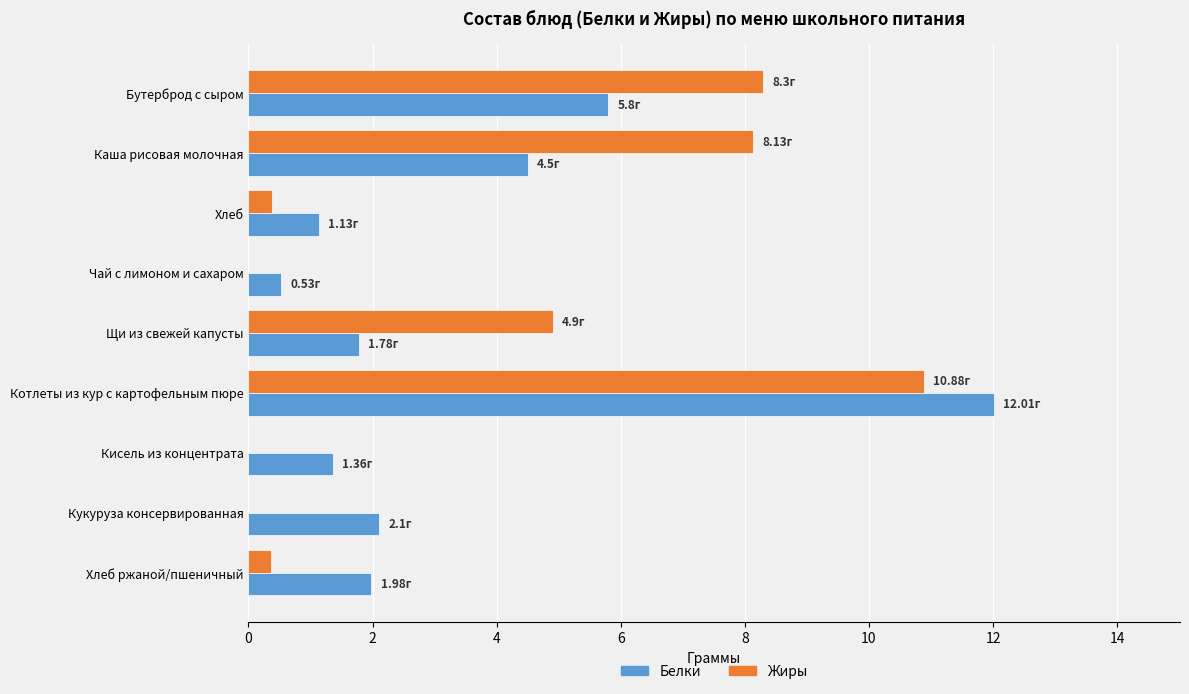

What is the total value across all series at Бутерброд с сыром?

14.1